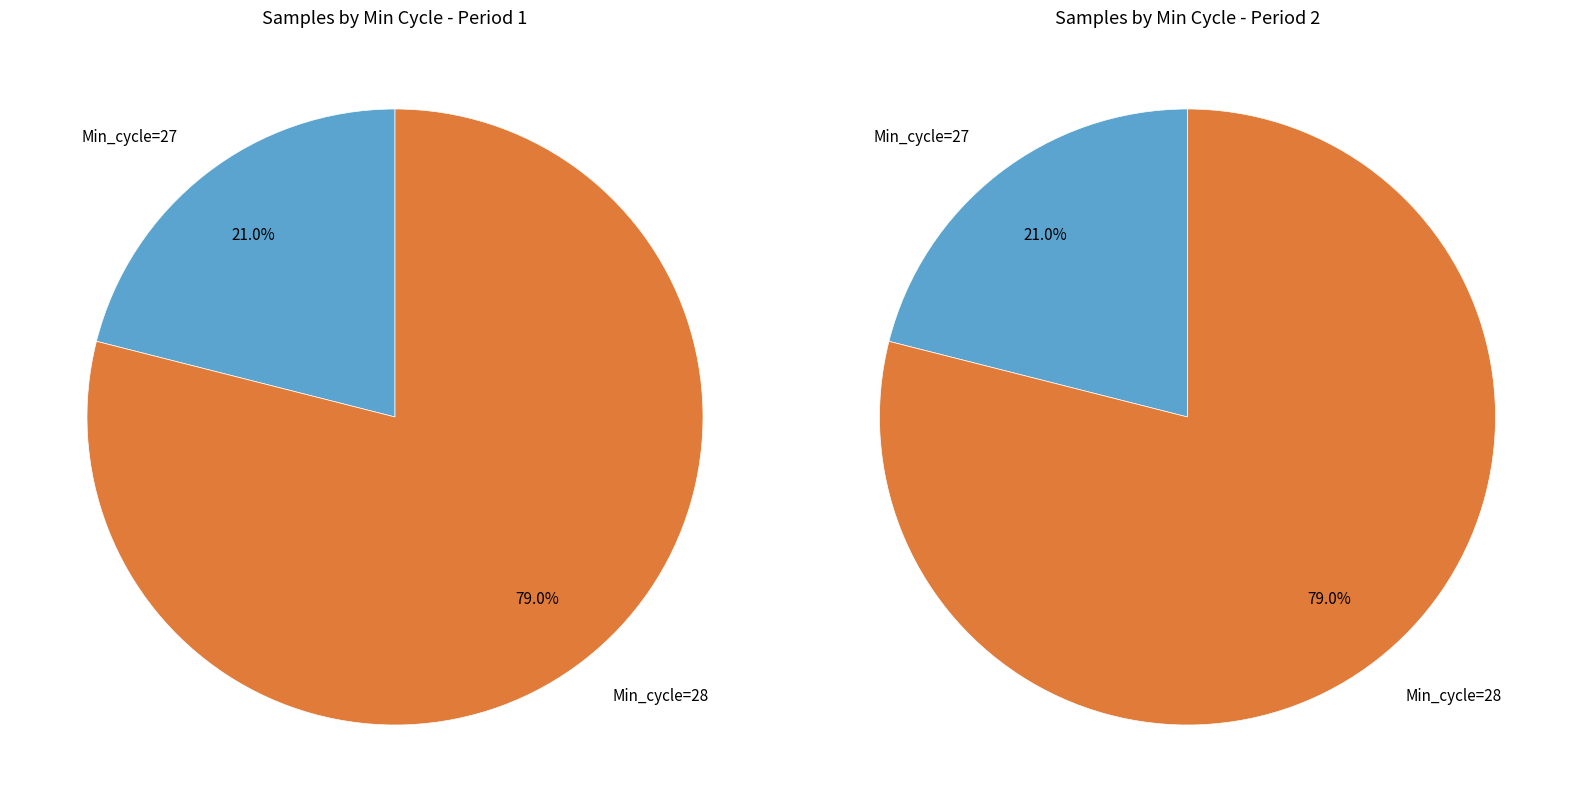

Approximately how many times larger is the value at 28 compared to 28?

1.0